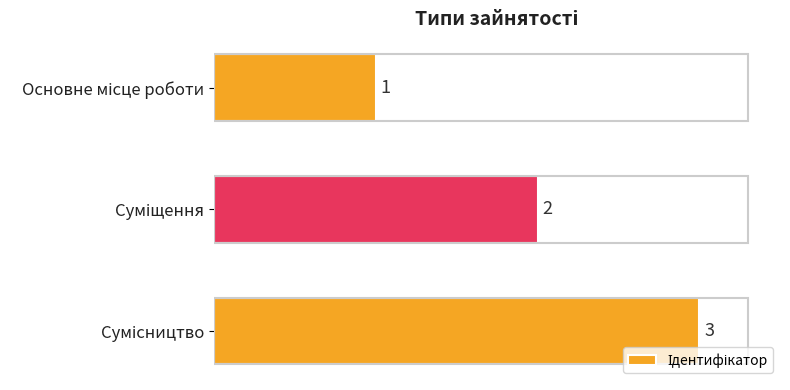

What is the smallest value displayed?

1